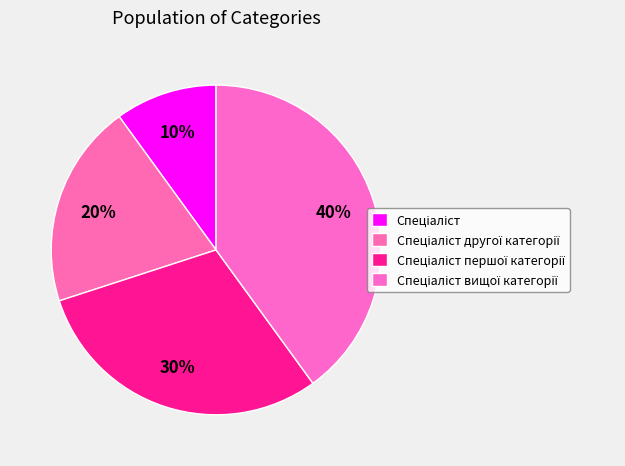

Which slice is the smallest?

Спеціаліст